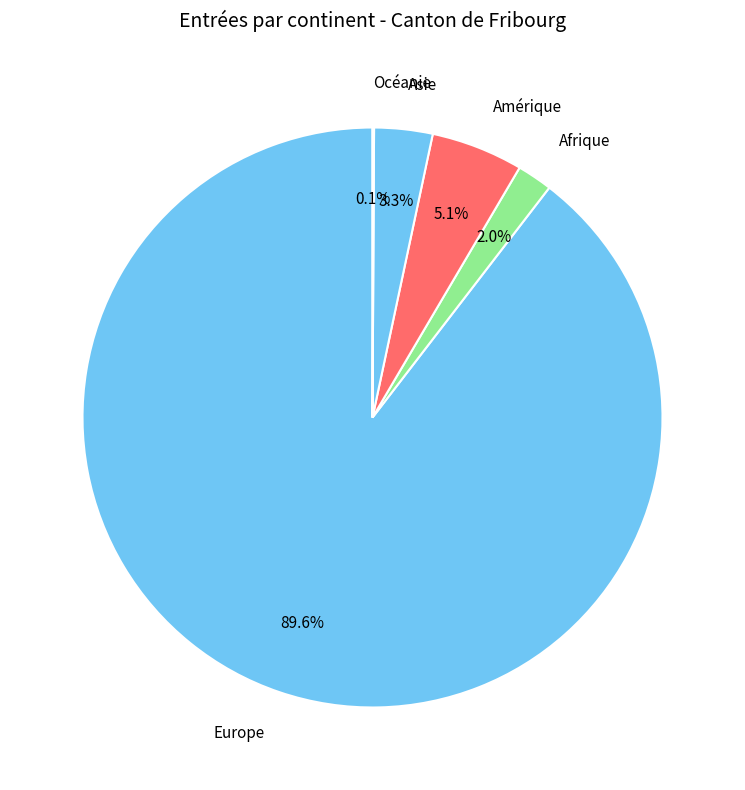

Does any single category account for the majority?

Yes